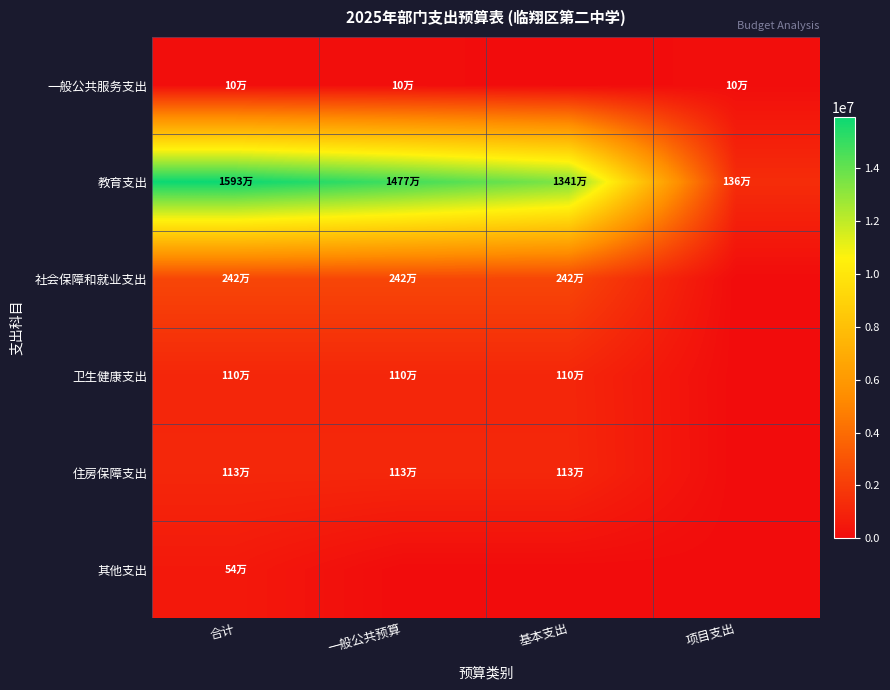

At how many categories does at least one series exceed 5391599?

3